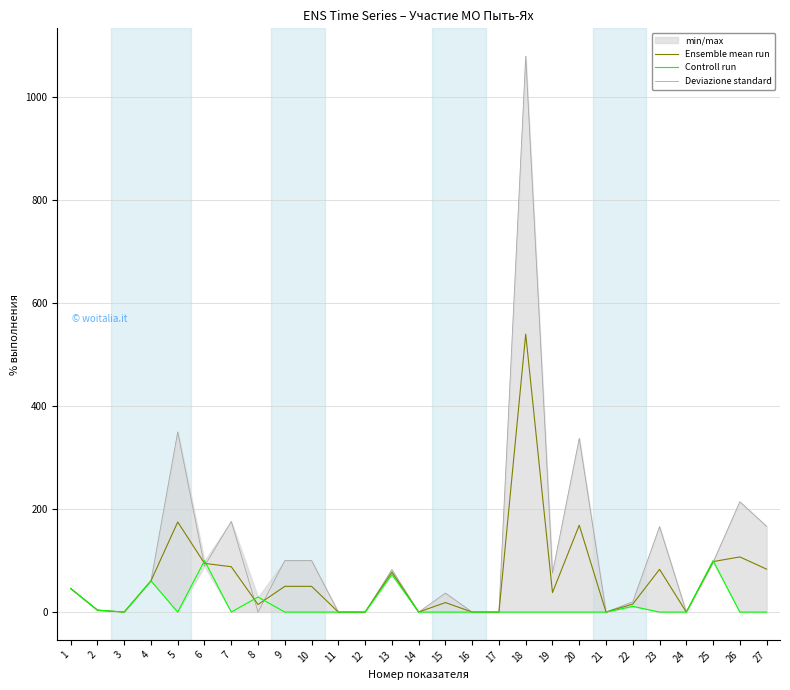

How many values in the Deviazione standard series exceed 60?

14